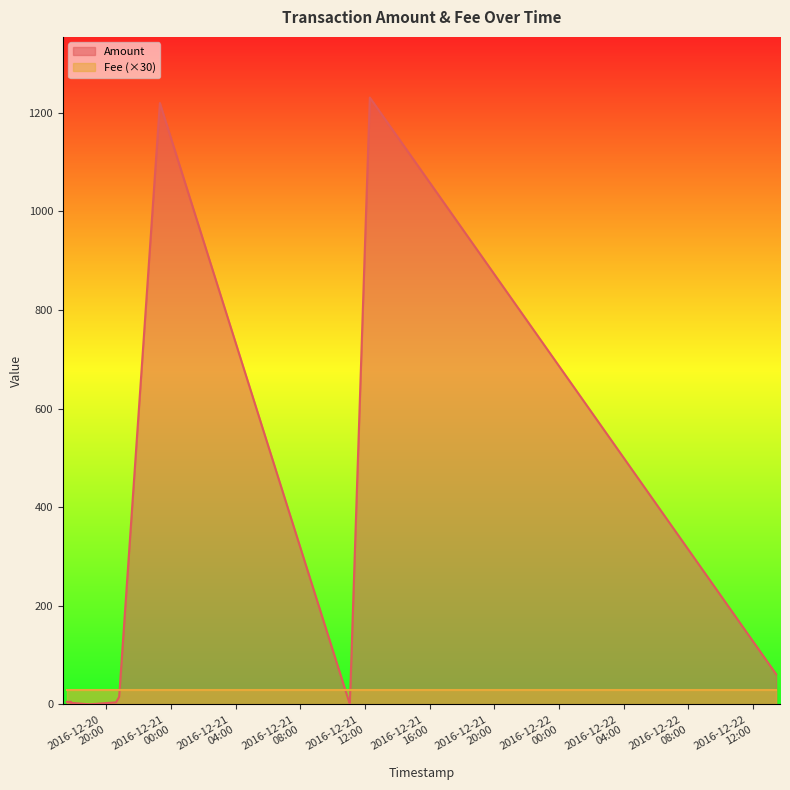

Reading right to left, extract all data points from this chart.

2016-12-22 13:25:47=61.2	2016-12-21 12:17:34=1231.0	2016-12-21 11:03:27=2.0	2016-12-21 11:01:08=5.0	2016-12-21 11:00:33=5.0	2016-12-20 23:18:13=1220.0	2016-12-20 20:46:58=15.0	2016-12-20 20:35:24=4.0	2016-12-20 18:57:04=0.0	2016-12-20 17:48:10=3.0	2016-12-20 17:48:10=5.0	2016-12-20 17:32:37=5.0